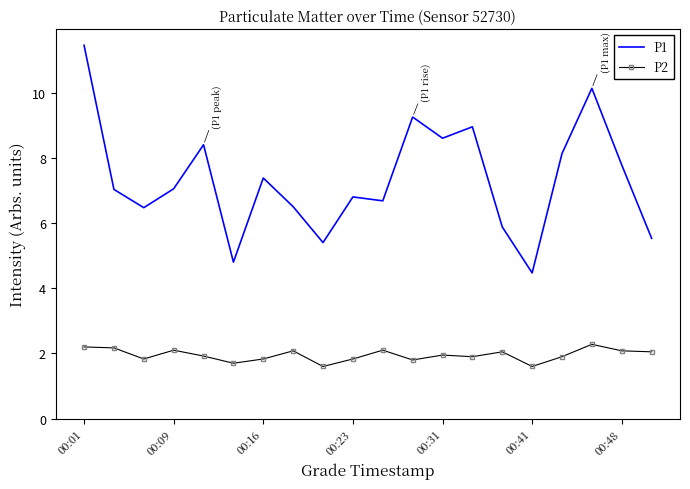

What is the average value of the P1 series?

7.3